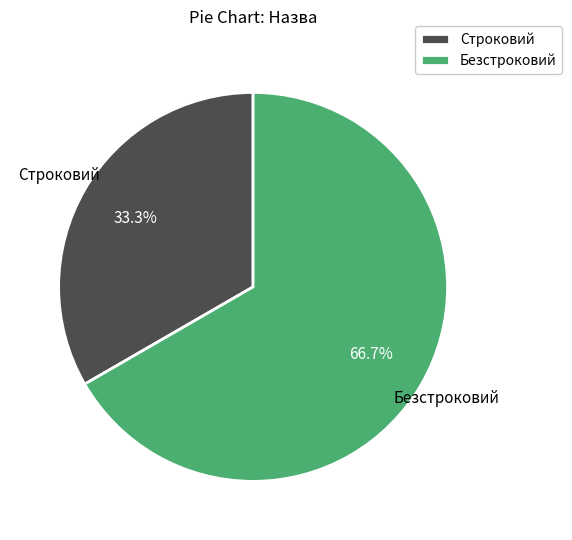

To the nearest percent, what percentage of the pie is Безстроковий?

67%